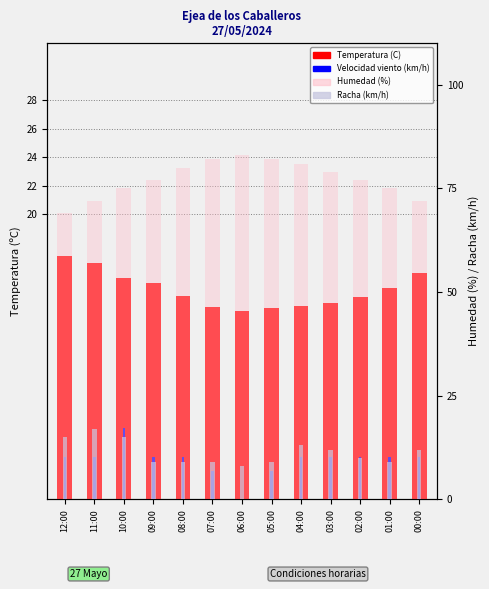

Which has a higher value, 03:00 or 00:00?

00:00